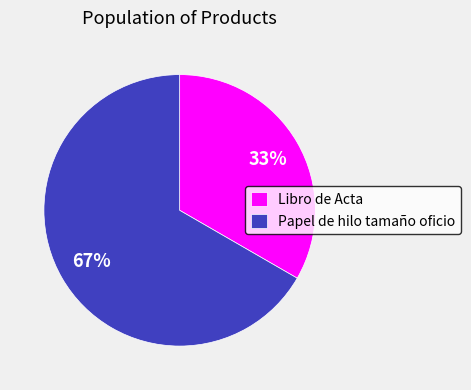

Rank the categories by value from highest to lowest.

Papel de hilo tamaño oficio, Libro de Acta